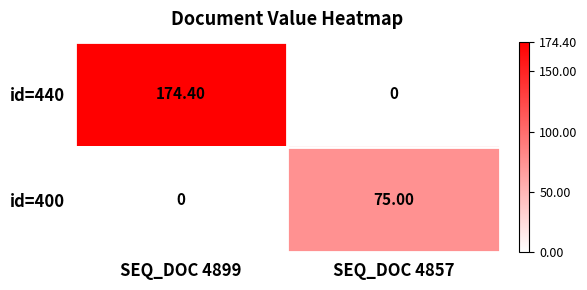

Which series has the largest total across all categories?

id=440